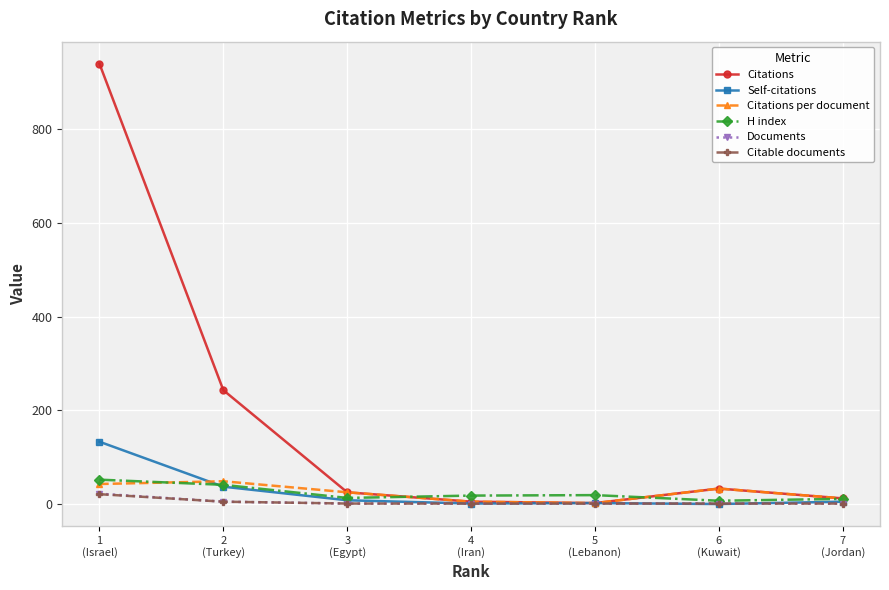

What is the label of the 3rd point from the right?

5
(Lebanon)